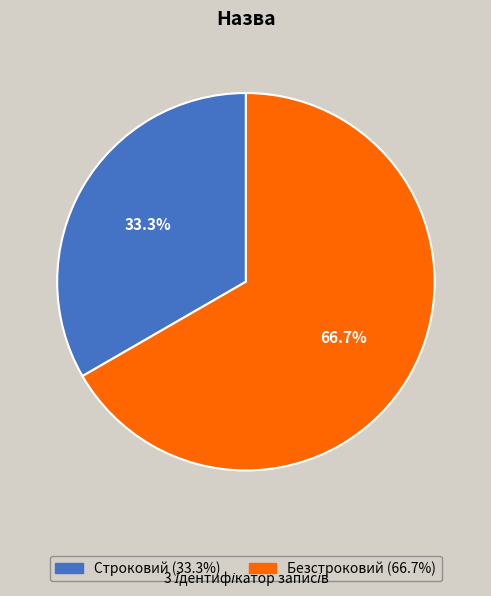

To the nearest percent, what is the difference between the largest and smallest slice percentages?

33%